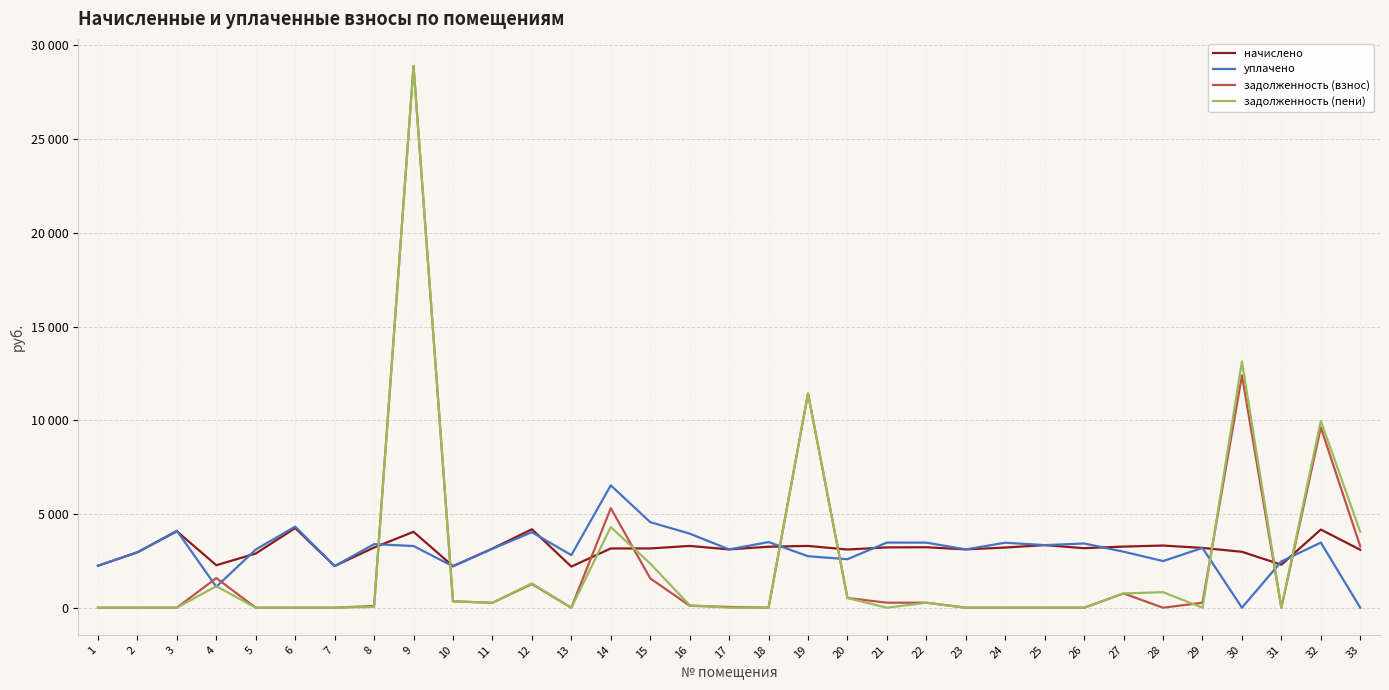

What are all the series names shown in the legend?

начислено, уплачено, задолженность (взнос), задолженность (пени)